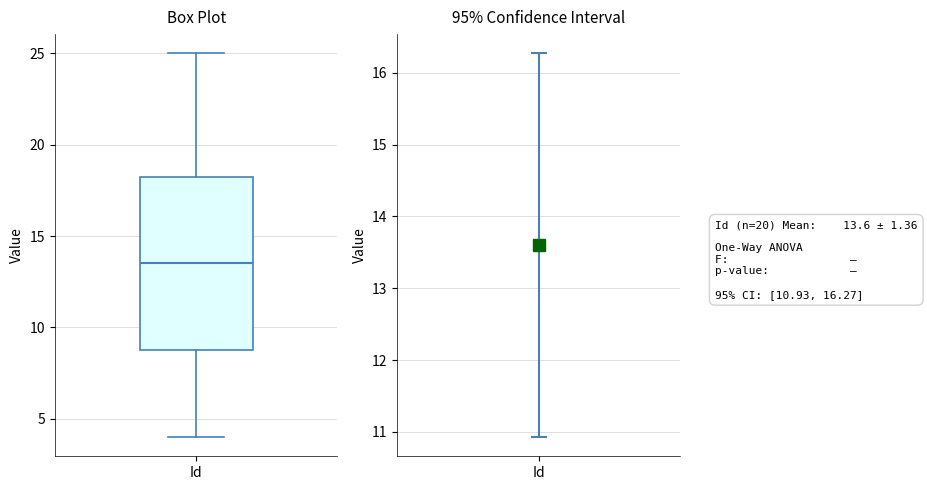

Where does the lower whisker of the box for Id end on the y-axis? The values are not printed on the chart, so give them approximately, as read against the axis.

4.0